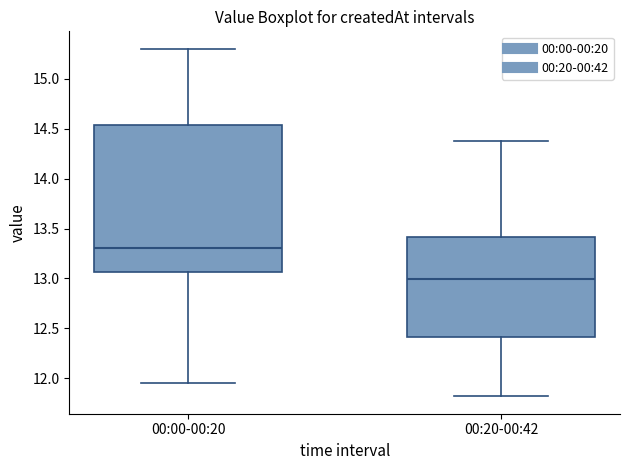

Which box is the tallest, from its lower edge to its upper edge?

00:00-00:20